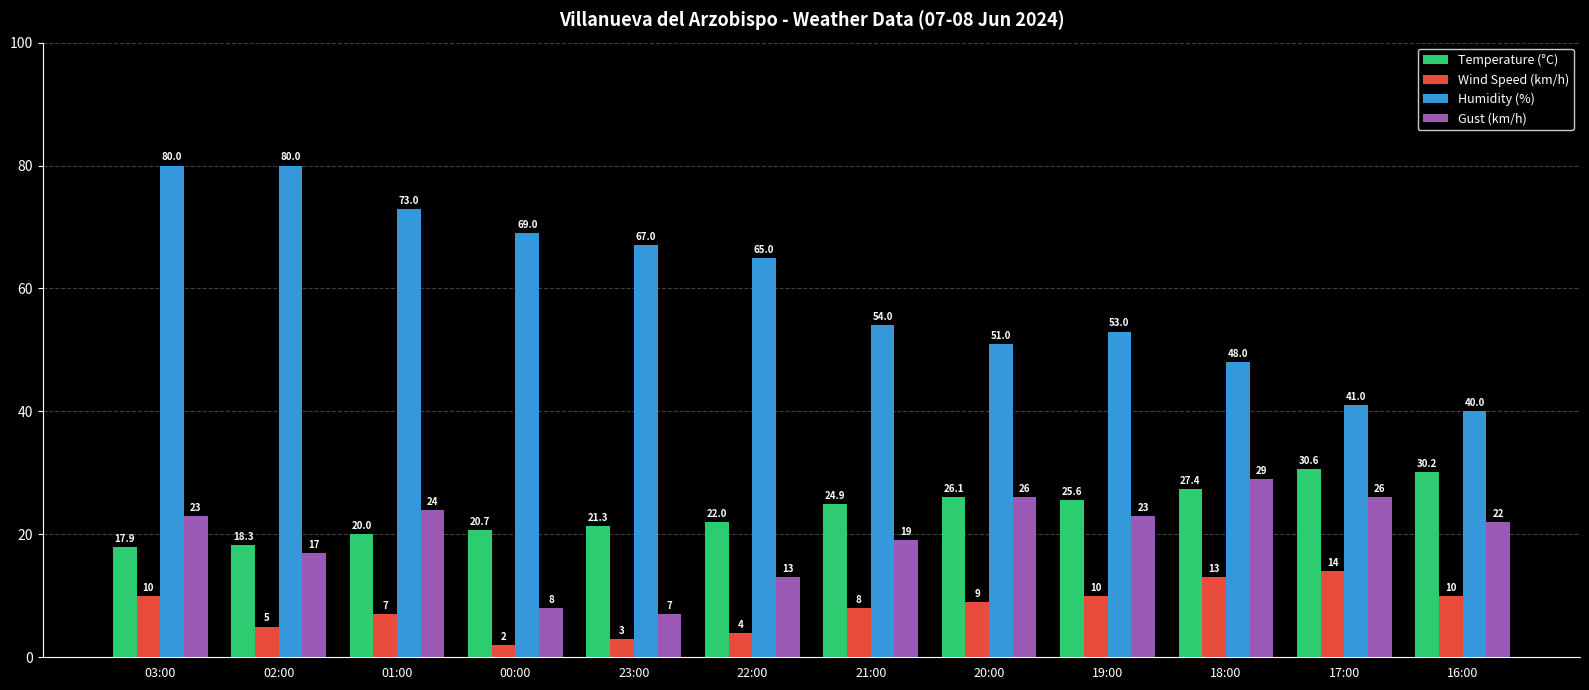

What is the label of the 8th bar from the right?

23:00